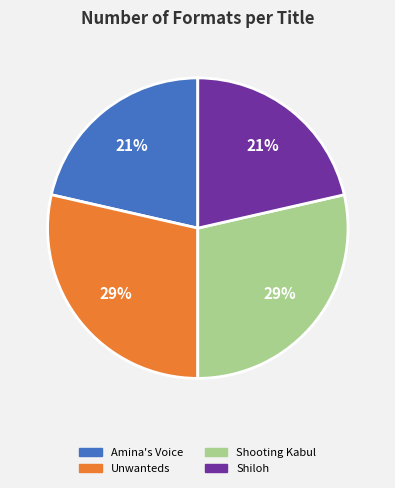

Is there a majority slice in this chart?

No